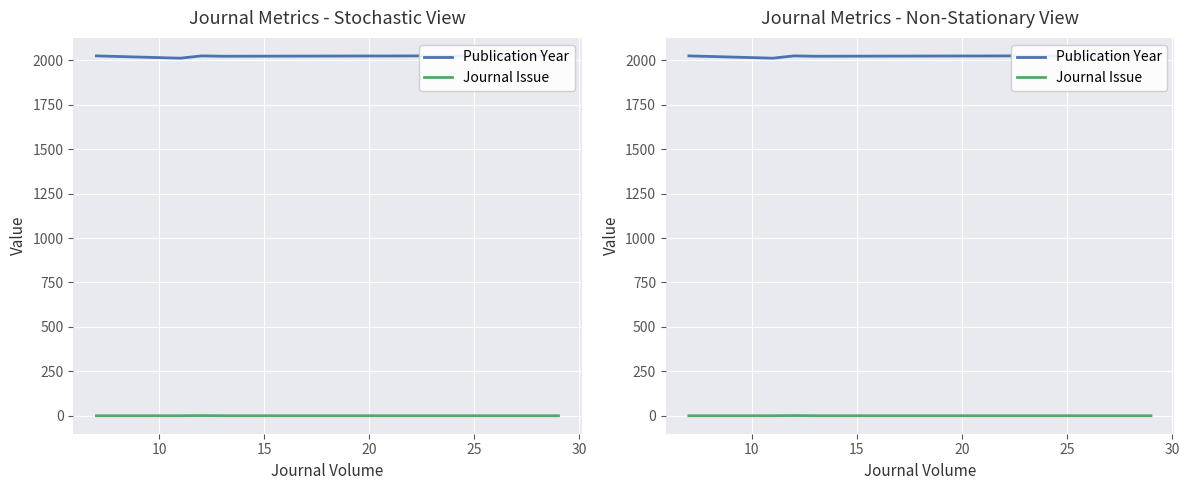

The value of Publication Year at 20 is 2022. True or false?

True